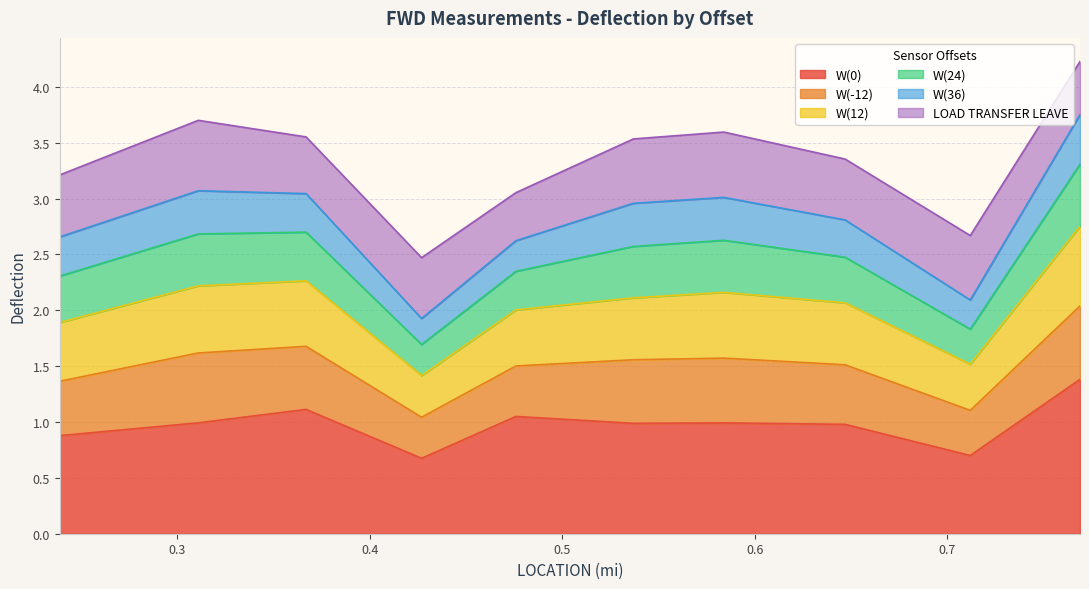

What is the minimum value for W(0)?

0.7